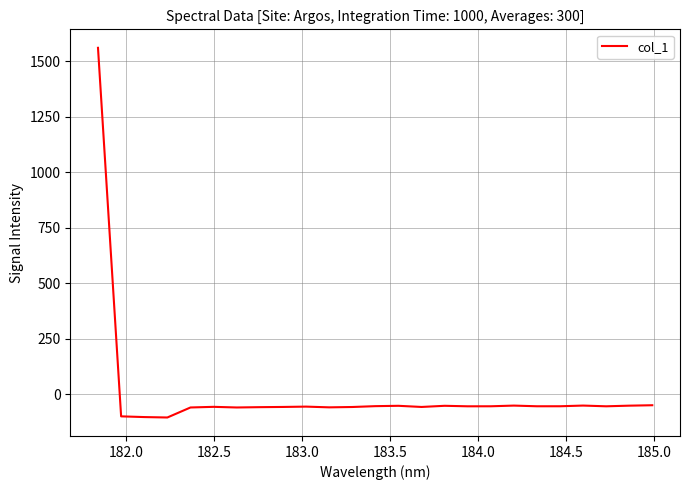

How many lines are shown in the chart?

1